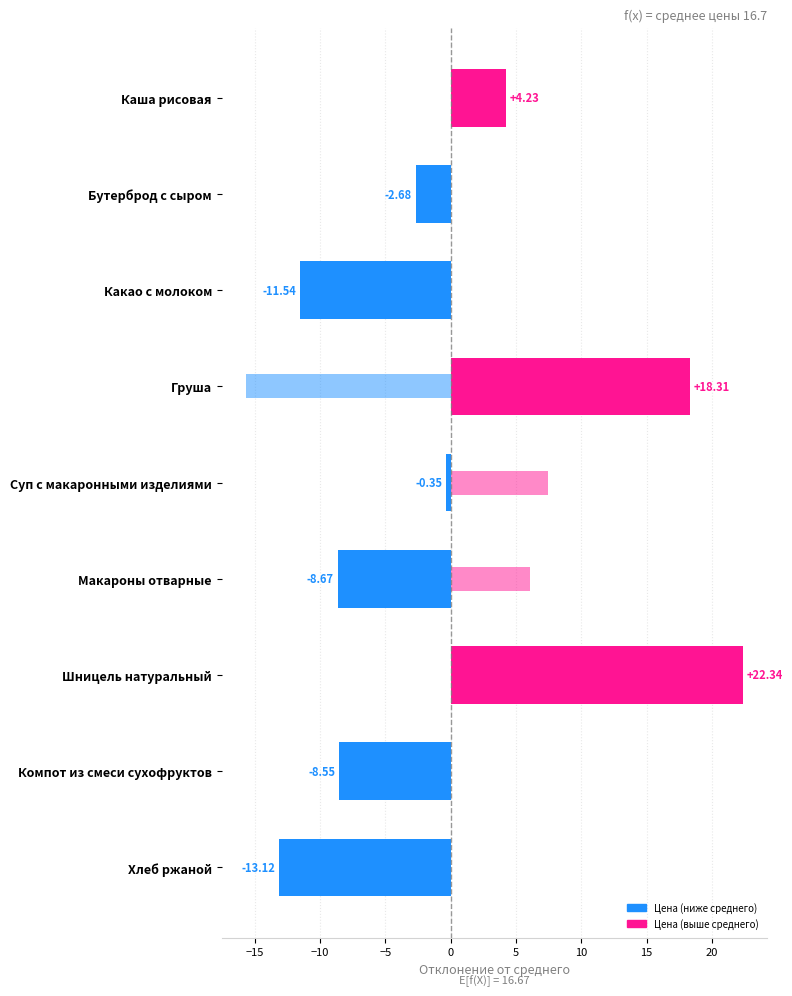

What is the difference between the second highest and second lowest values in the Калорийность/10 (отклонение от среднего) series?

17.1